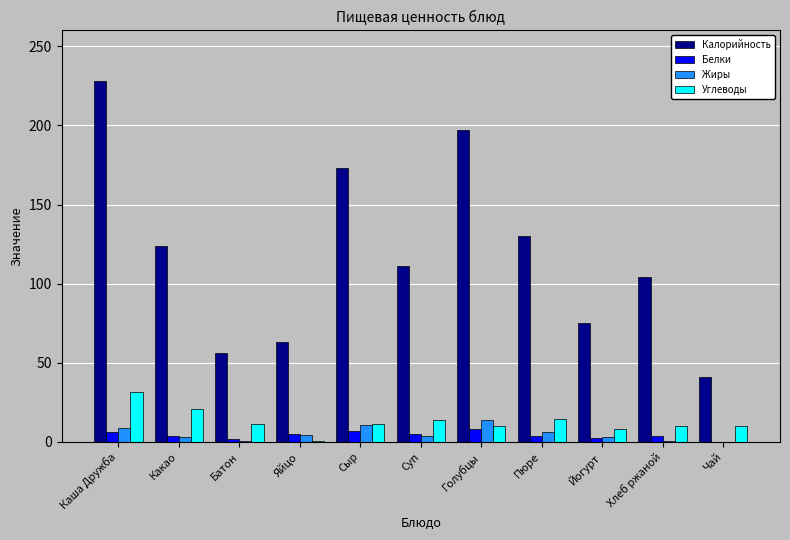

Which series changed the most between Хлеб ржаной and Чай?

Калорийность